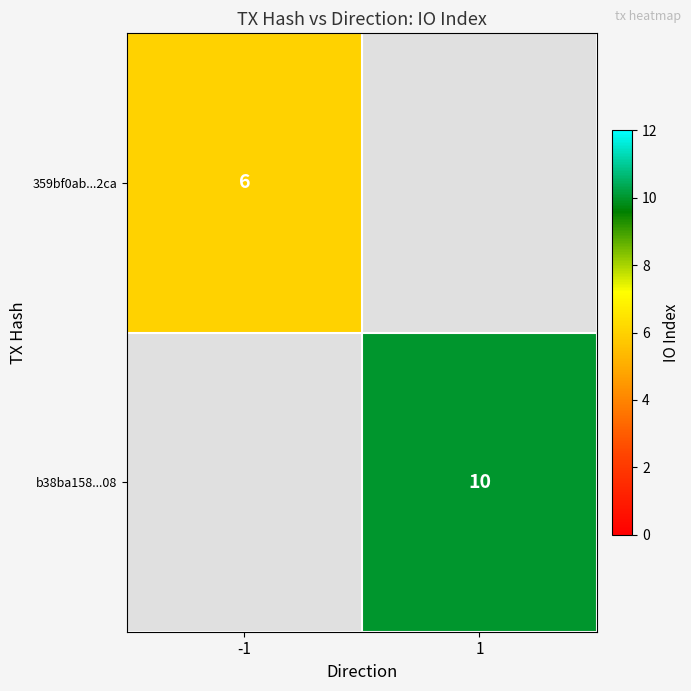

Count the number of data series in this chart.

2